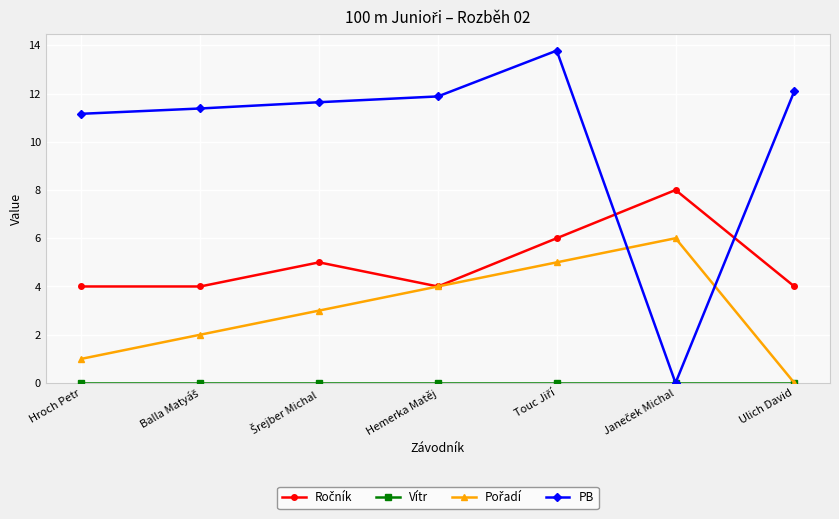

Which series has the widest spread of values?

PB